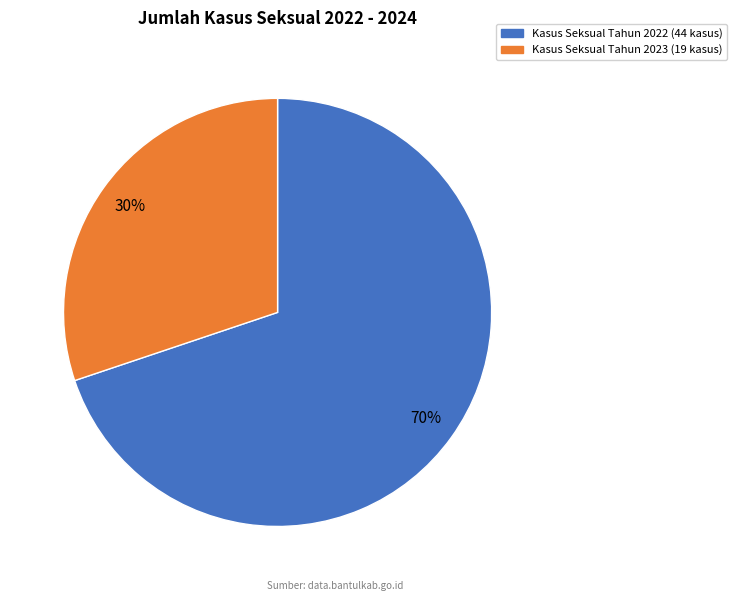

Is there a majority slice in this chart?

Yes